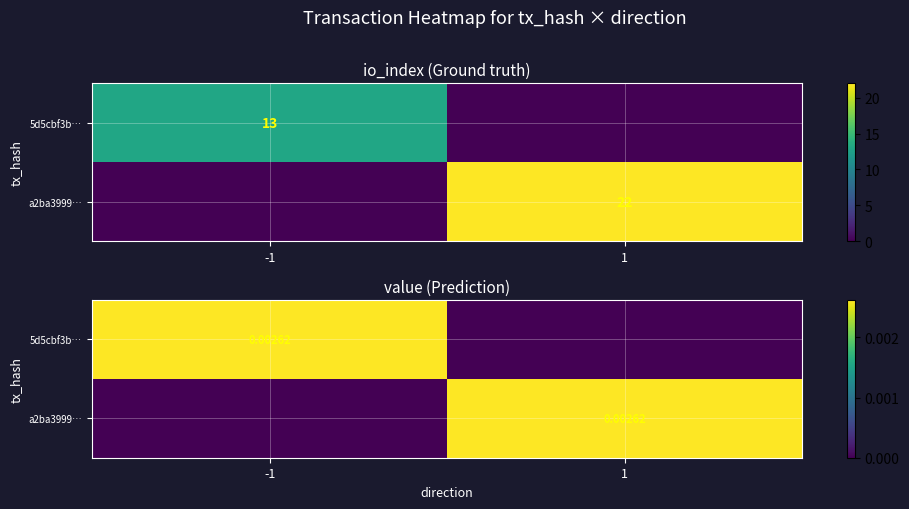

At how many categories does at least one series exceed 0?

2